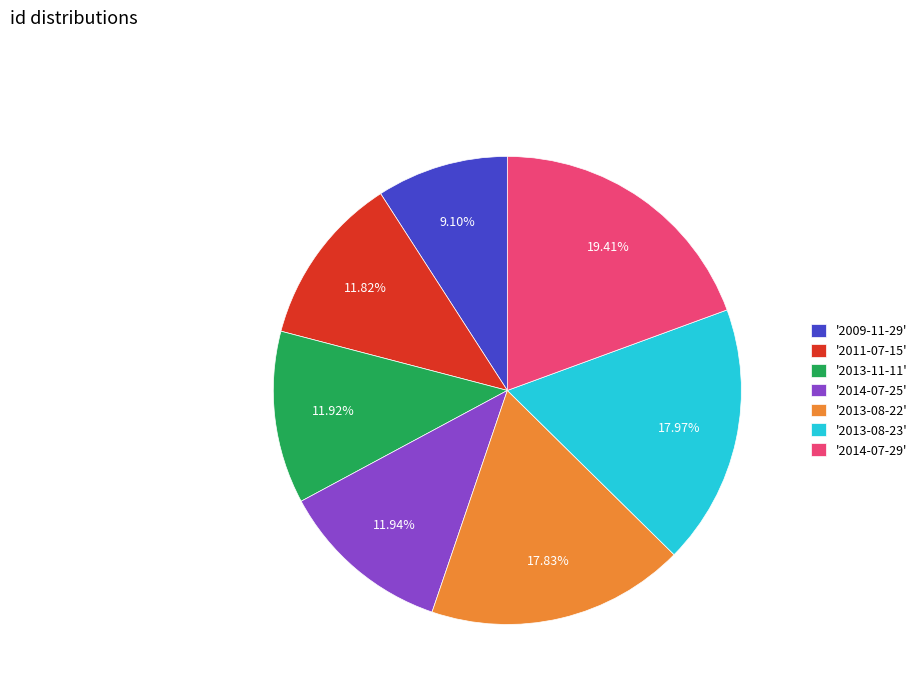

Do '2013-08-23' and '2014-07-25' together represent more than half of the pie?

No